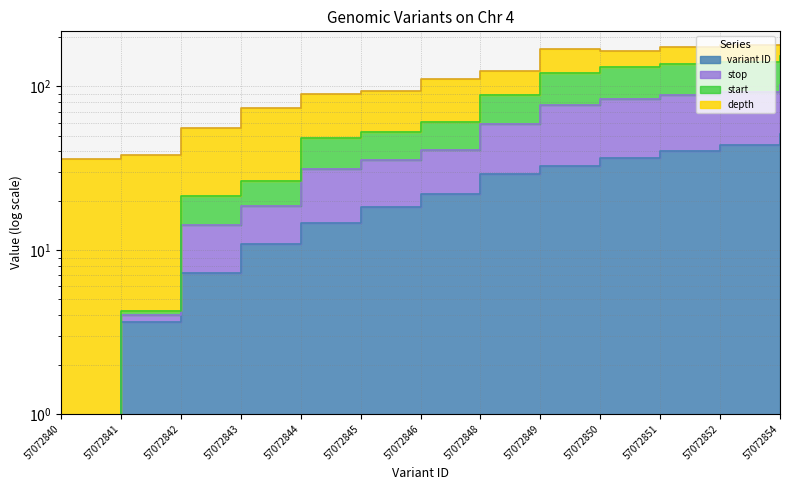

True or false: variant ID has a value of 21.9 at 57072846.

True